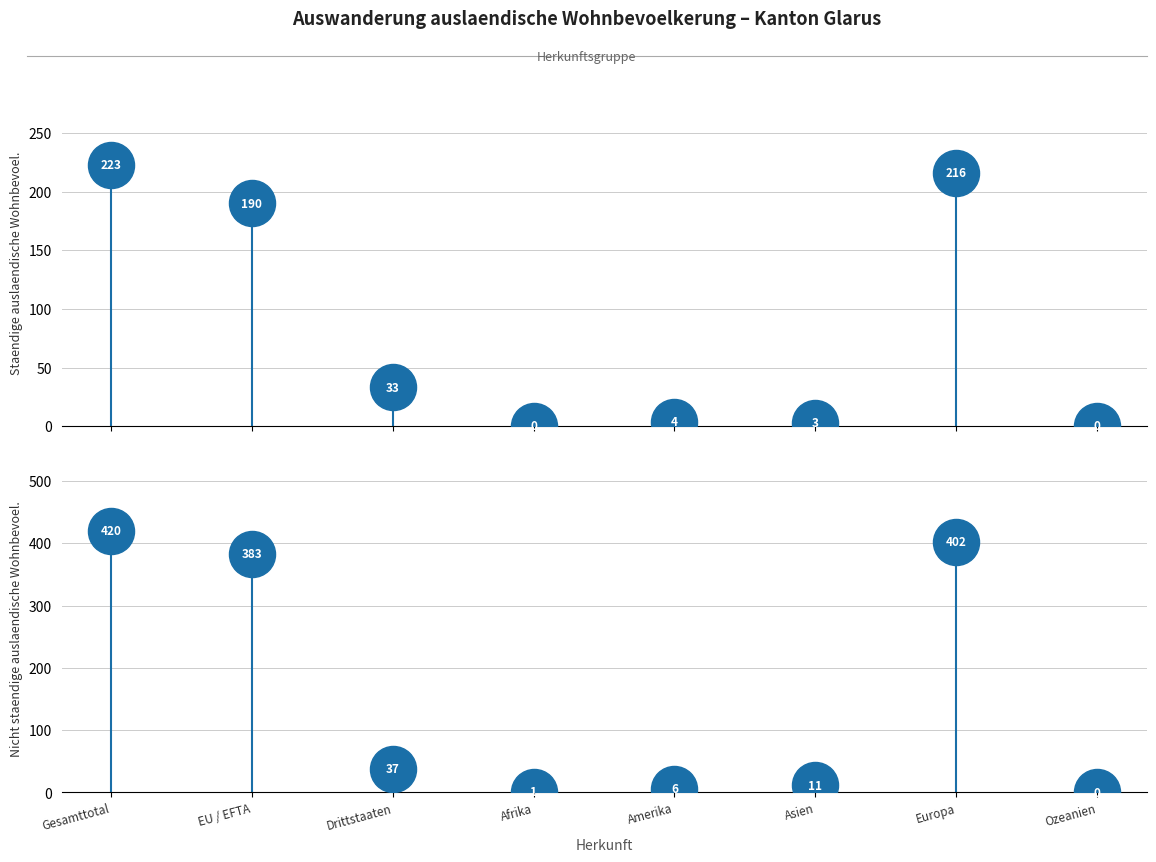

What is the change in value from EU / EFTA to Afrika?

-382